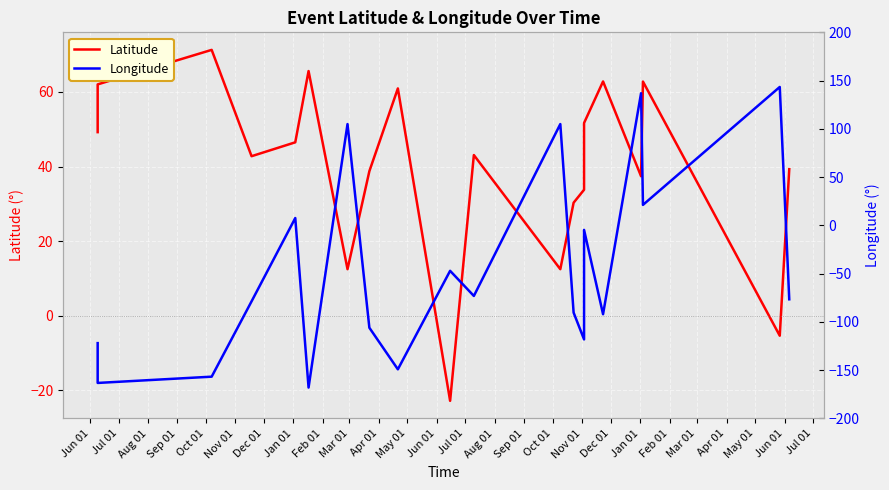

At how many categories does at least one series exceed -44?

20